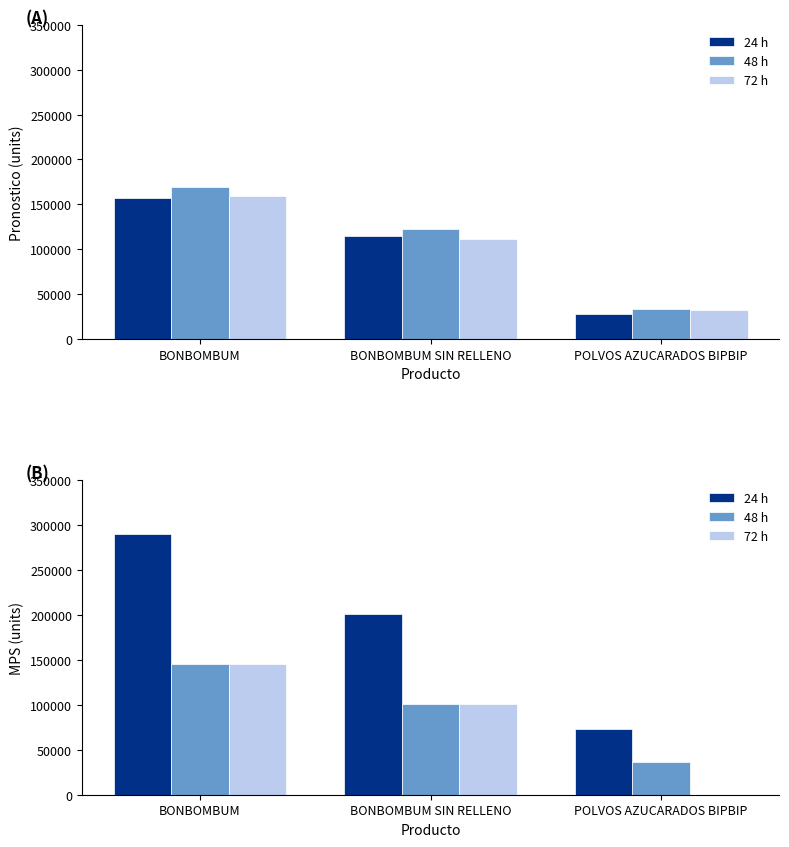

The value of 48 h at BONBOMBUM SIN RELLENO is 100830.6. True or false?

True